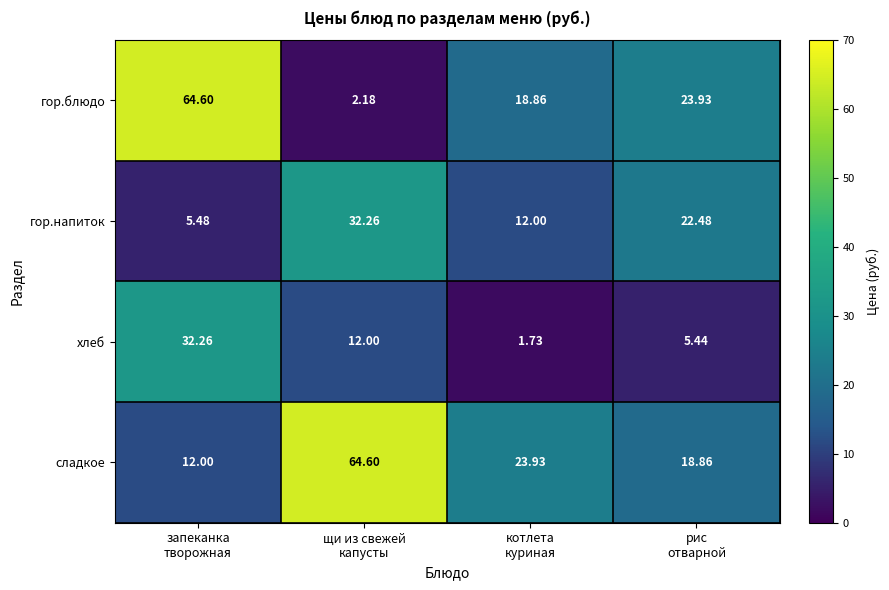

Which series has the largest range (max minus min)?

гор.блюдо